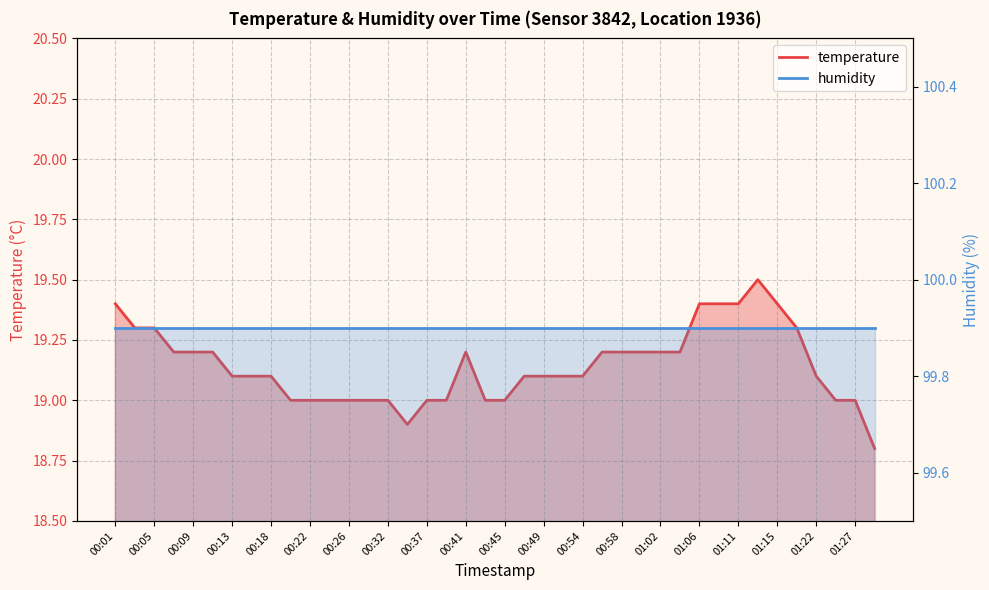

Reading left to right, transcribe all the data shown in this chart.

00:01=19.4	00:03=19.3	00:05=19.3	00:07=19.2	00:09=19.2	00:11=19.2	00:13=19.1	00:16=19.1	00:18=19.1	00:20=19.0	00:22=19.0	00:24=19.0	00:26=19.0	00:28=19.0	00:32=19.0	00:35=18.9	00:37=19.0	00:39=19.0	00:41=19.2	00:43=19.0	00:45=19.0	00:47=19.1	00:49=19.1	00:51=19.1	00:54=19.1	00:56=19.2	00:58=19.2	01:00=19.2	01:02=19.2	01:04=19.2	01:06=19.4	01:09=19.4	01:11=19.4	01:13=19.5	01:15=19.4	01:19=19.3	01:22=19.1	01:24=19.0	01:27=19.0	01:29=18.8